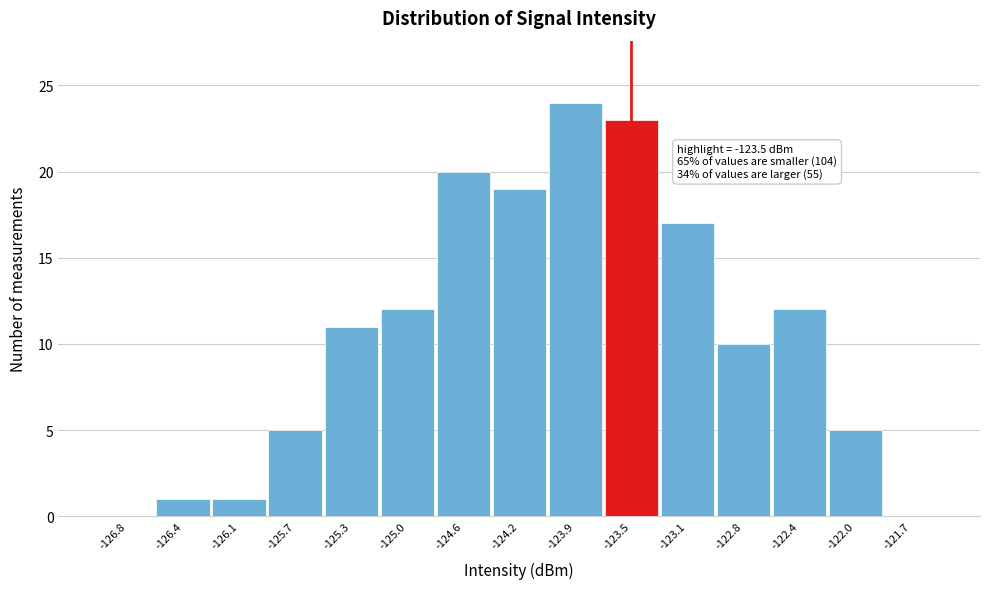

Which range on the x-axis has the tallest bar?

-124.05 to -123.70